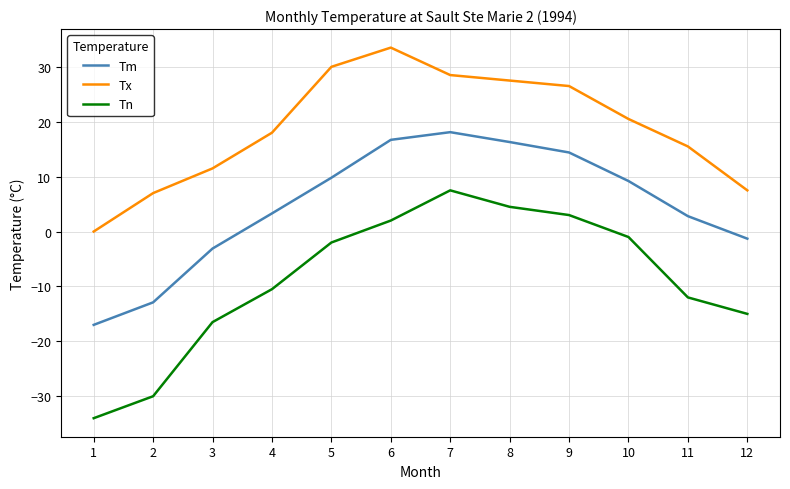

List the series in order of their peak value, highest first.

Tx, Tm, Tn